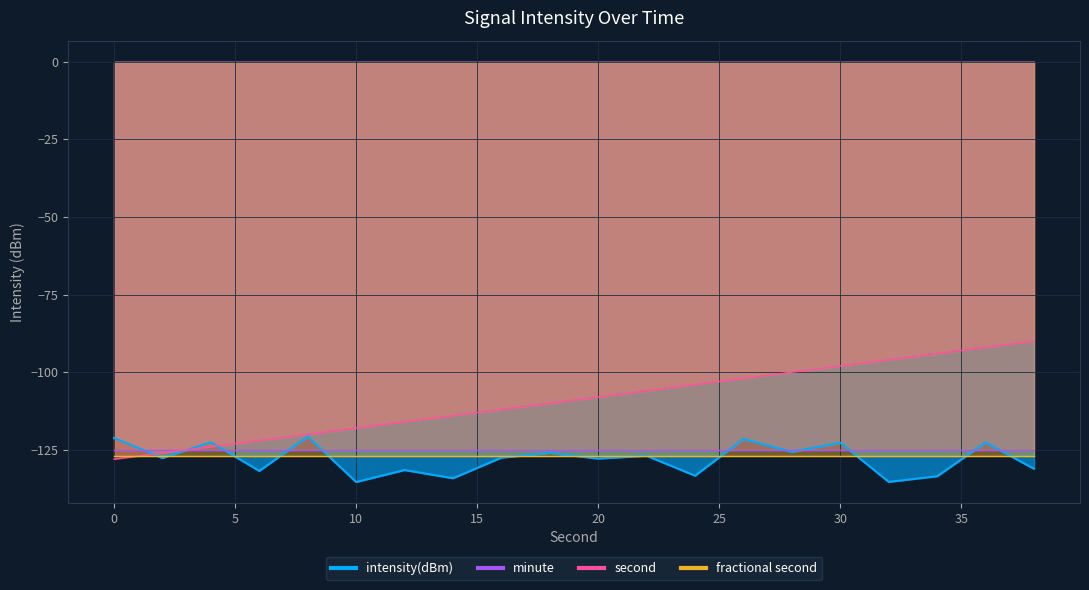

How many data points in second are above -108?

9